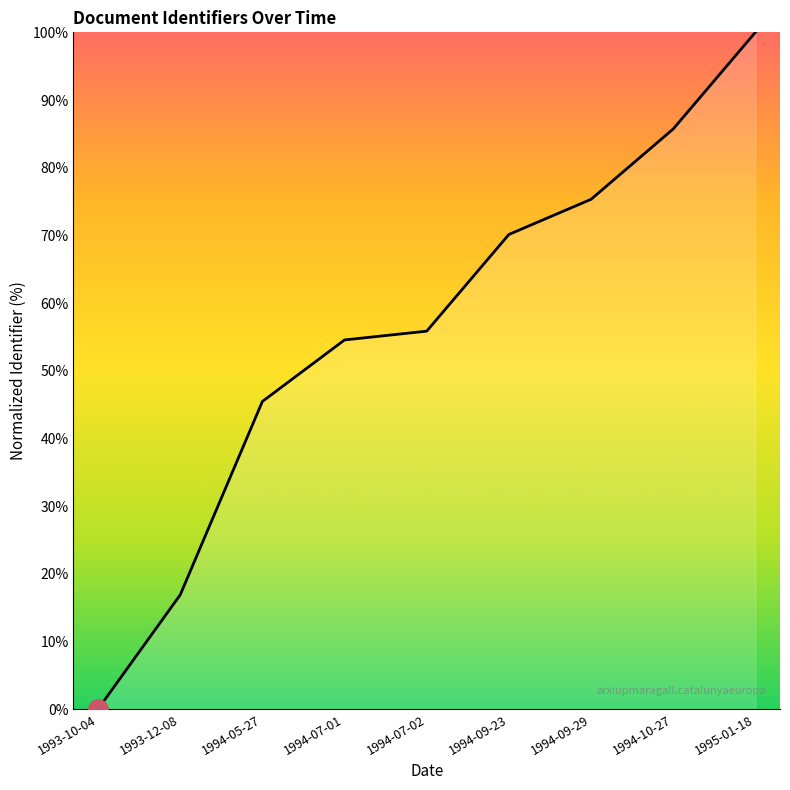

Which label corresponds to the smallest value in the chart?

1993-10-04